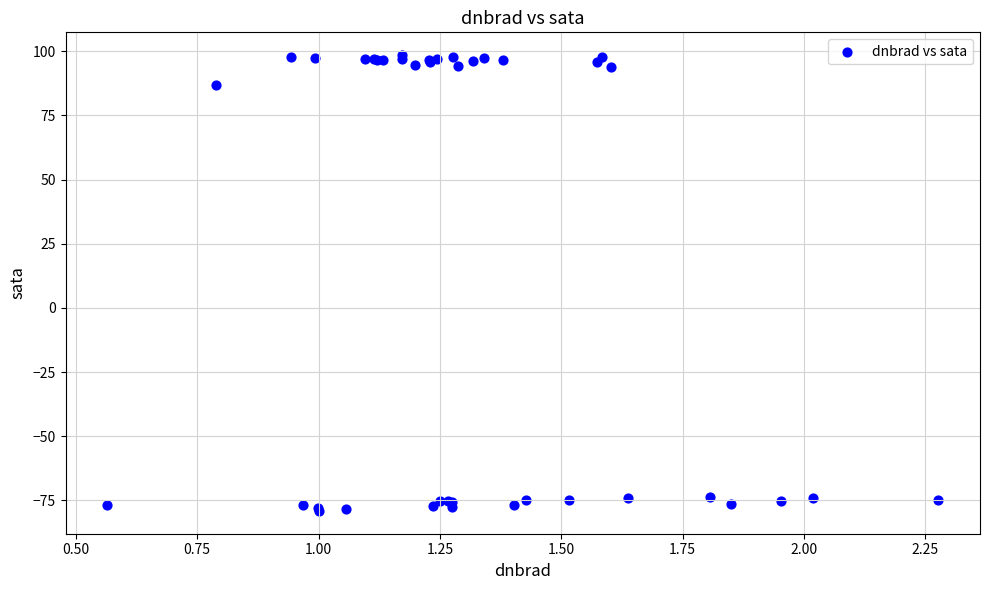

What Y value in the scatter plot is closest to 9?

86.7